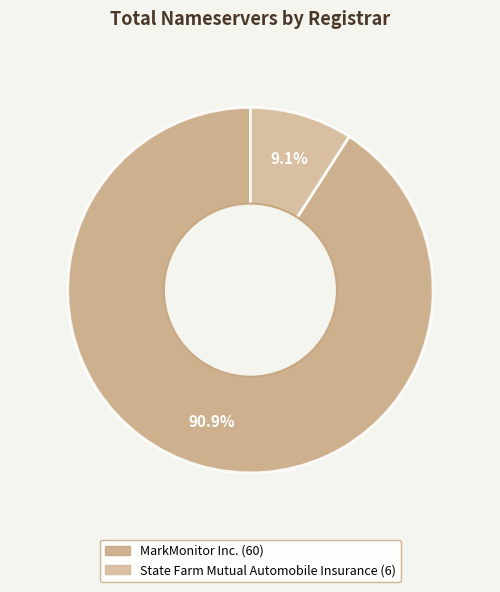

Which slice represents more than half of the pie?

MarkMonitor Inc.